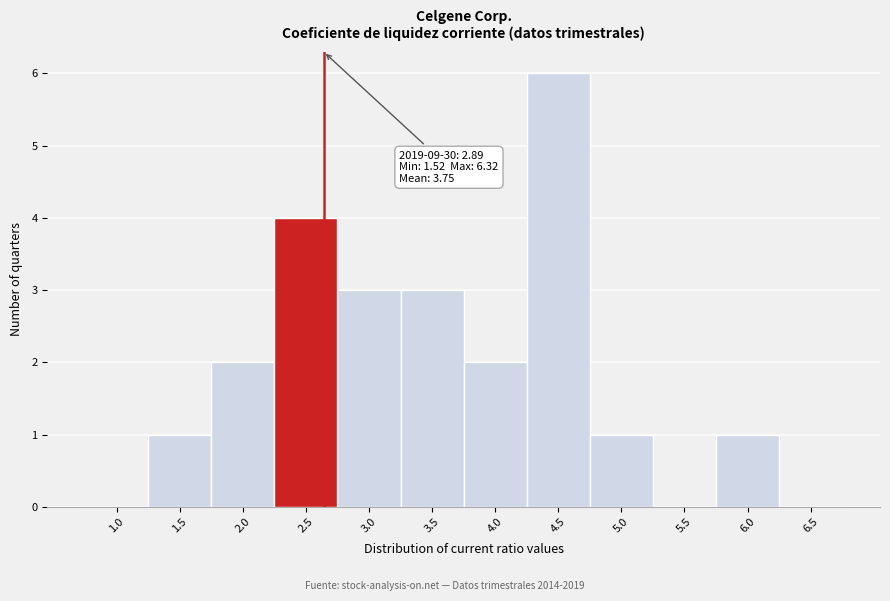

Reading left to right, extract all data points from this chart.

1.0=0	1.5=1	2.0=2	2.5=4	3.0=3	3.5=3	4.0=2	4.5=6	5.0=1	5.5=0	6.0=1	6.5=0